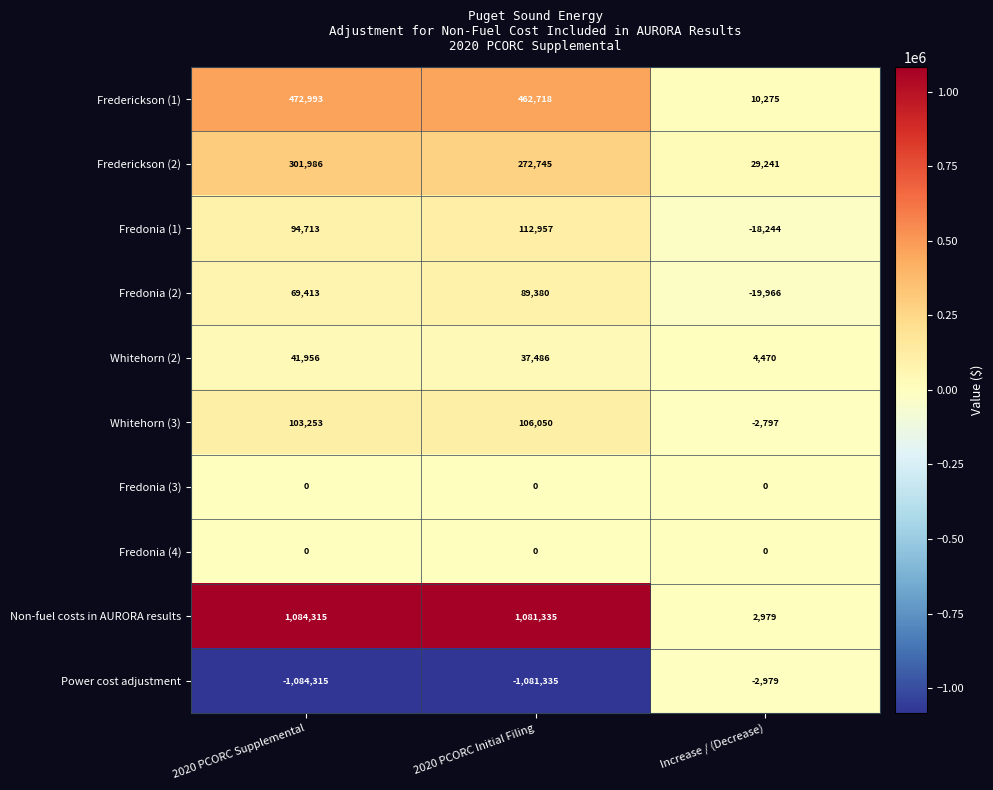

The value of Fredonia (3) at 2020 PCORC Initial Filing is 0. True or false?

True